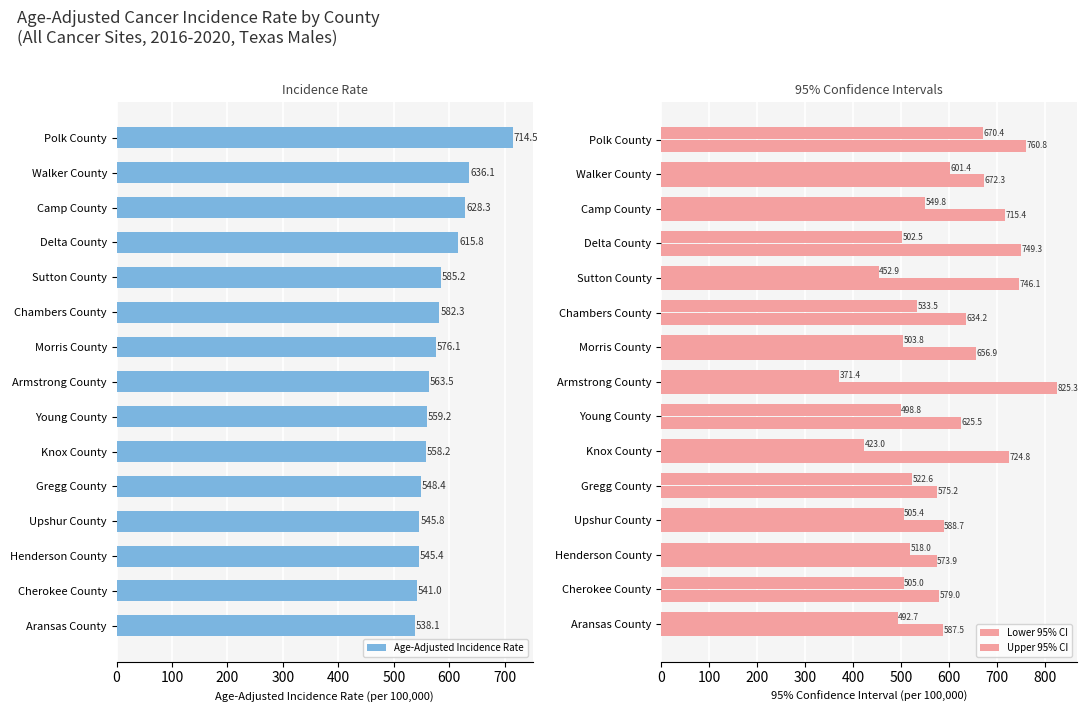

Does the chart contain stacked bars?

No